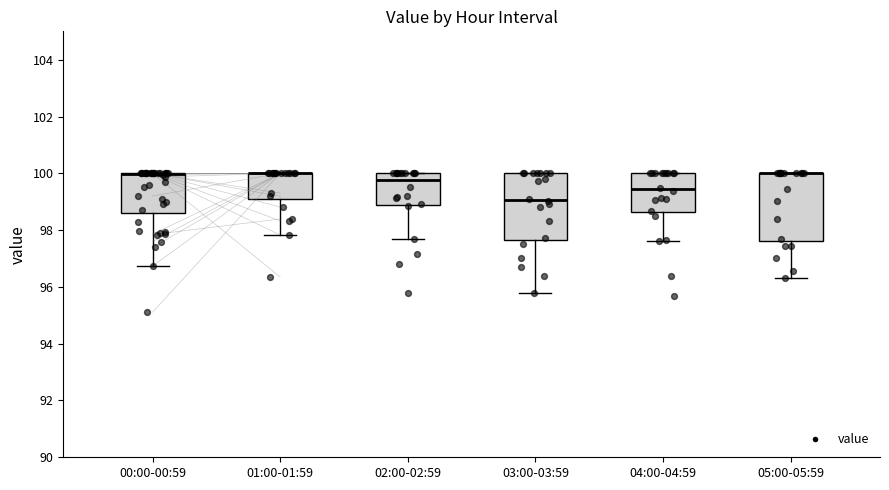

Reading left to right, transcribe this box plot: for each box, give where its median line is, the range the box spans, and where its two whiskers end, as read against the y-axis. The values are not printed on the chart, so give them approximately, as read against the axis.

00:00-00:59: median 100.0 (drawn on the box's upper edge), box 98.6 to 100.0, whiskers 96.8 to 100.0
01:00-01:59: median 100.0 (drawn on the box's upper edge), box 99.0 to 100.0, whiskers 97.8 to 100.0
02:00-02:59: median 99.8, box 98.8 to 100.0, whiskers 97.6 to 100.0
03:00-03:59: median 99.0, box 97.6 to 100.0, whiskers 95.8 to 100.0
04:00-04:59: median 99.4, box 98.6 to 100.0, whiskers 97.6 to 100.0
05:00-05:59: median 100.0 (drawn on the box's upper edge), box 97.6 to 100.0, whiskers 96.4 to 100.0